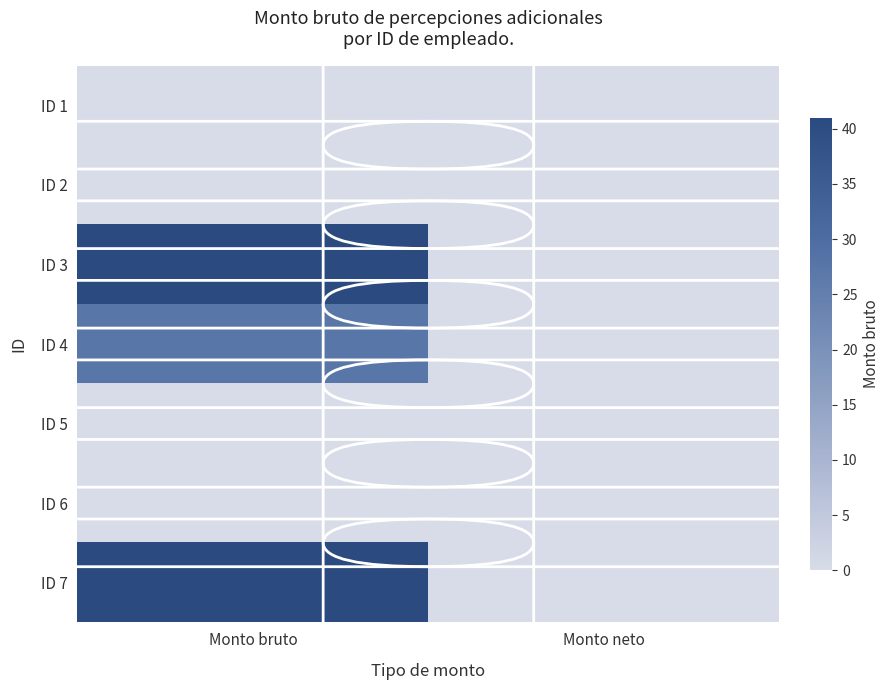

Reading left to right, transcribe all the data shown in this chart.

ID 1: Monto bruto=0.0	Monto neto=0.0
ID 2: Monto bruto=0.0	Monto neto=0.0
ID 3: Monto bruto=41.0	Monto neto=0.0
ID 4: Monto bruto=27.5	Monto neto=0.0
ID 5: Monto bruto=0.0	Monto neto=0.0
ID 6: Monto bruto=0.0	Monto neto=0.0
ID 7: Monto bruto=41.0	Monto neto=0.0